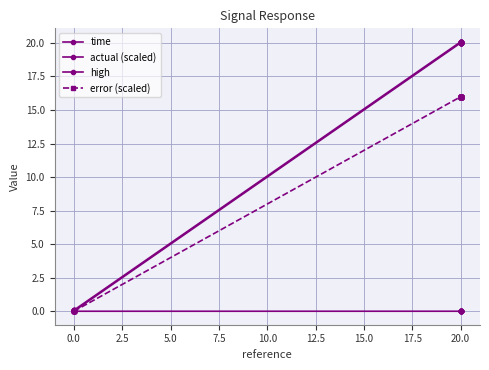

Rank the series at 20.0 from lowest to highest value.

time, error (scaled), actual (scaled), high